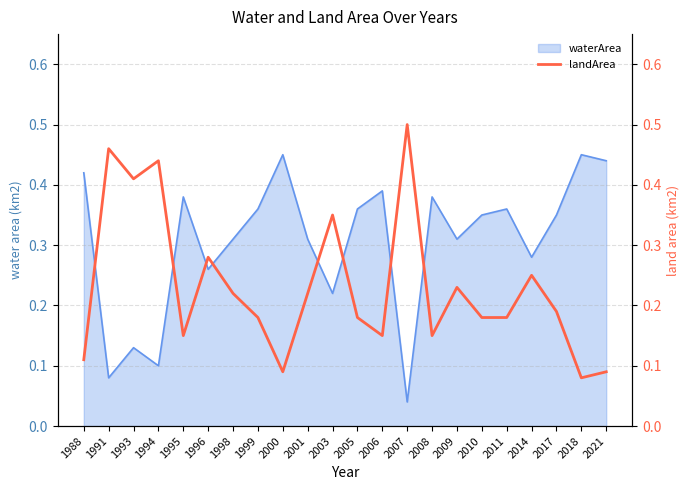

Rank the categories by value from lowest to highest.

2018, 2000, 2021, 1988, 1995, 2006, 2008, 1999, 2005, 2010, 2011, 2017, 1998, 2001, 2009, 2014, 1996, 2003, 1993, 1994, 1991, 2007